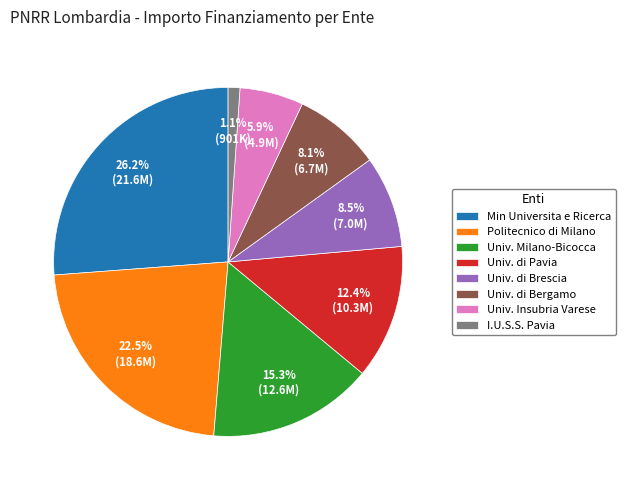

What percentage do I.U.S.S. Pavia and Univ. di Brescia together represent?

9.6%